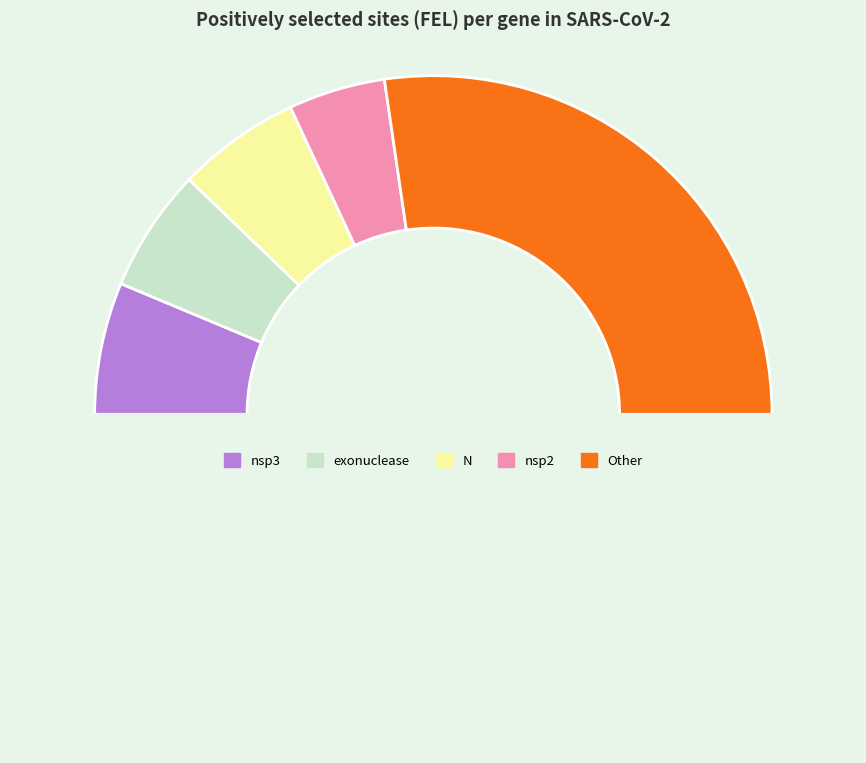

How many segments does this pie chart have?

6